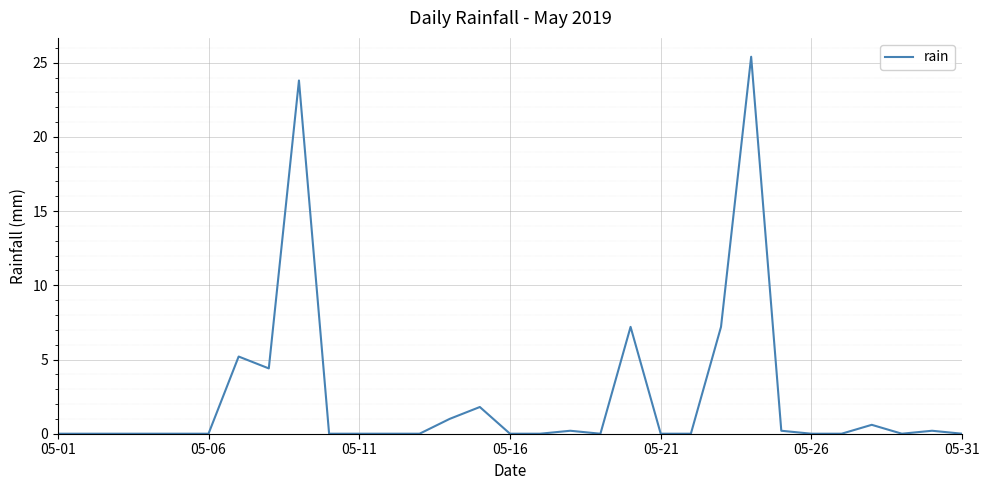

Is this an area chart (filled region under the line)?

No